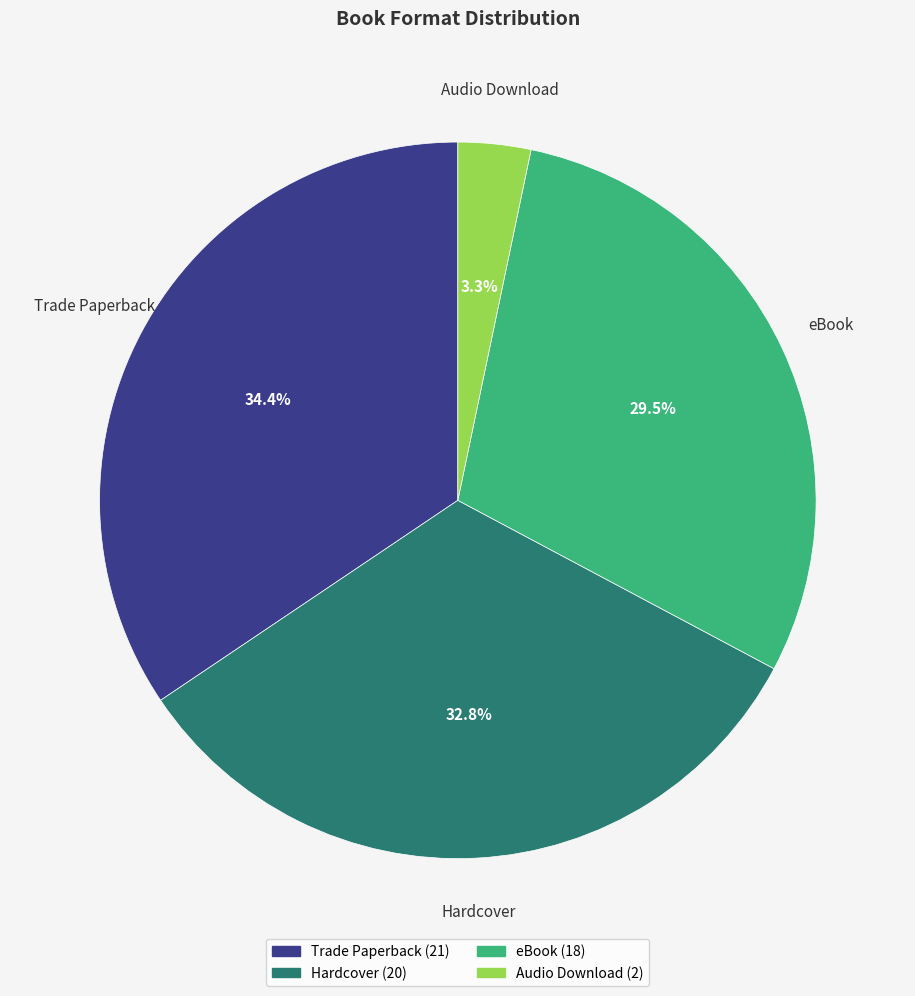

Count the number of slices in the pie.

4